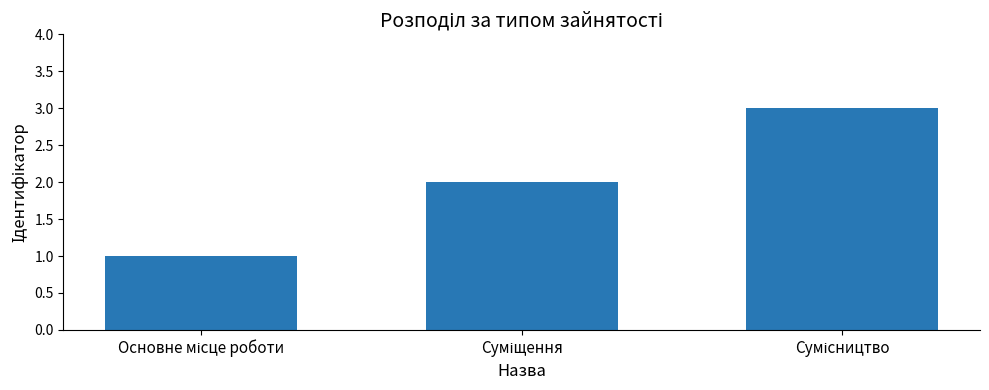

What is the minimum value shown in the chart?

1